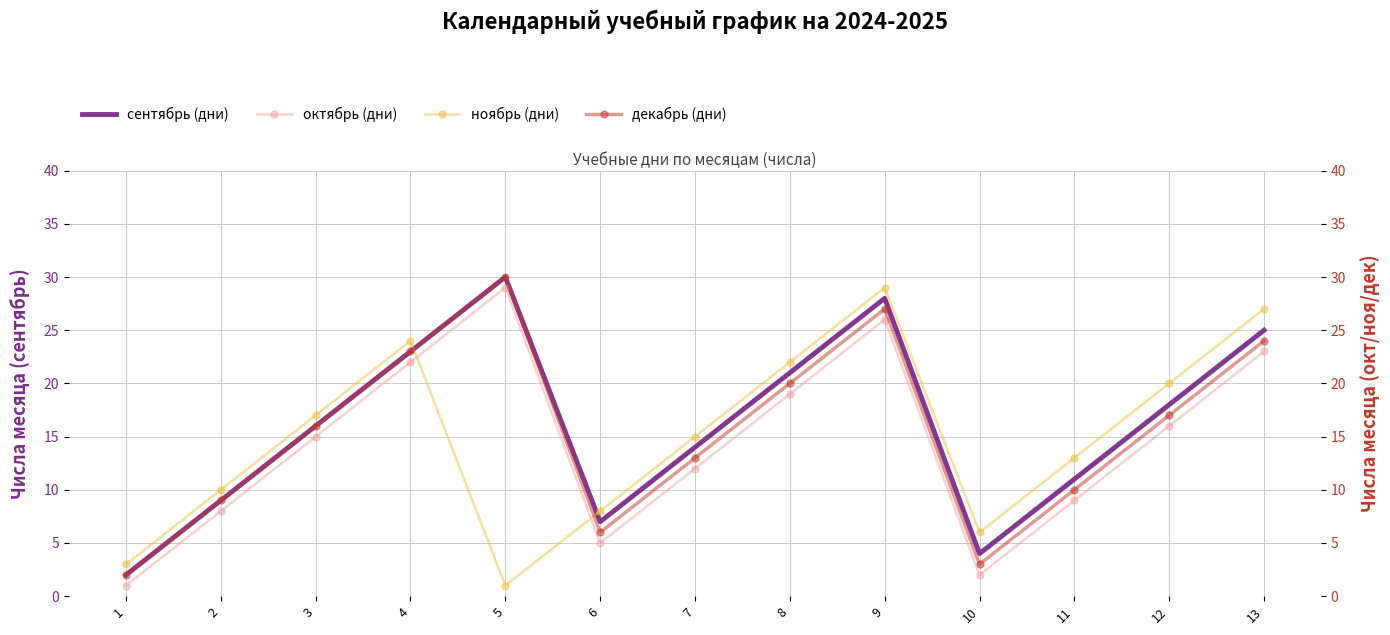

Which series has the largest total across all categories?

сентябрь (дни)